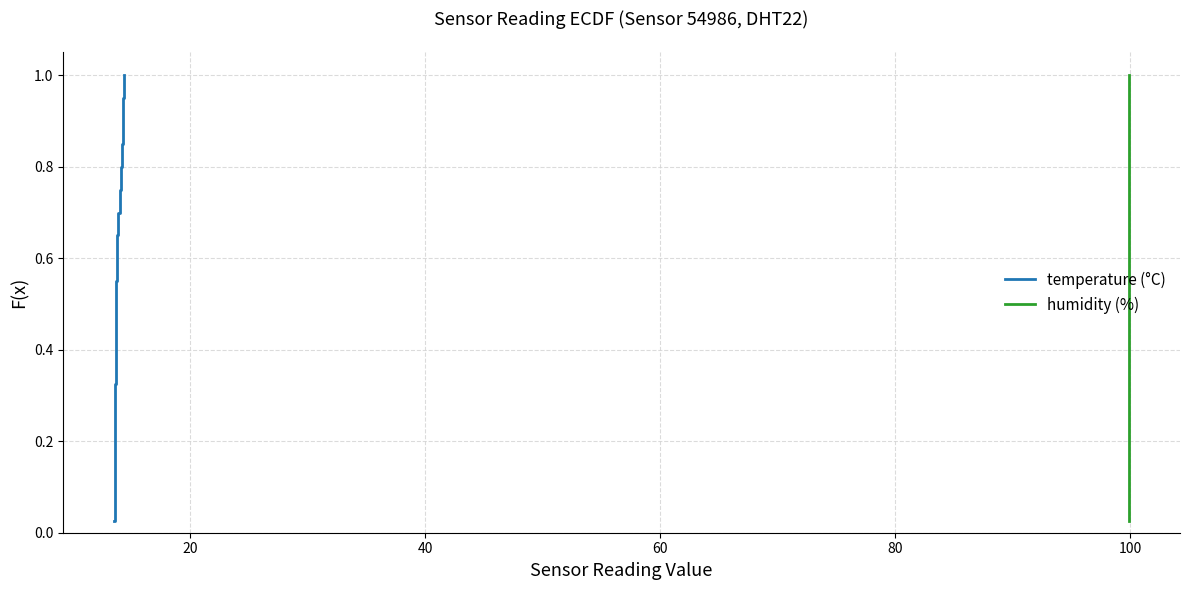

True or false: temperature (°C) and humidity (%) intersect in this chart.

False